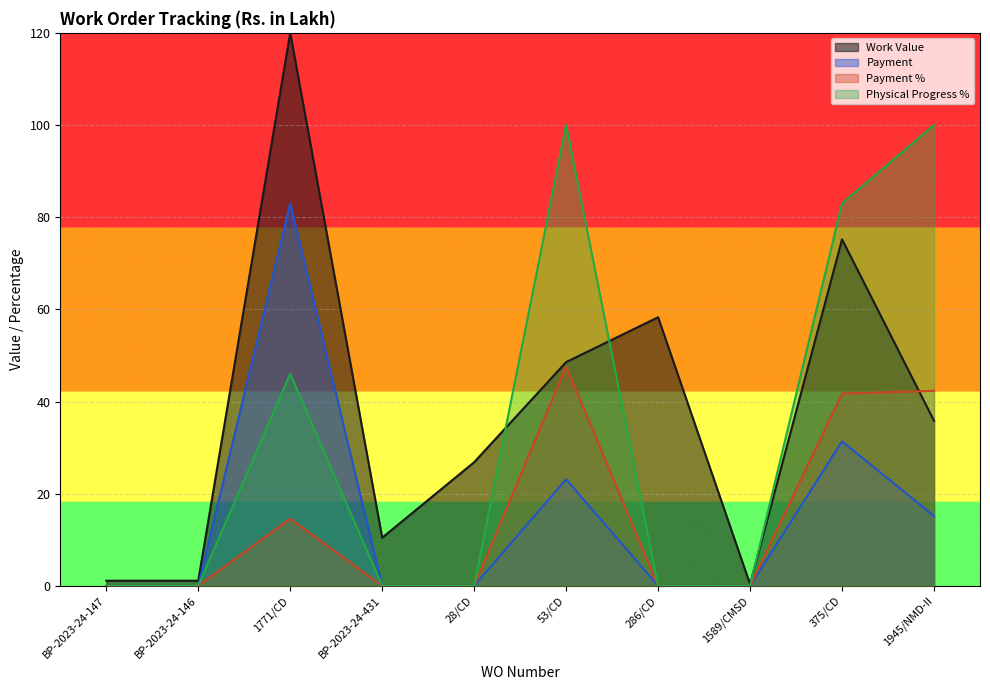

What are all the series names shown in the legend?

Work Value, Payment, Payment %, Physical Progress %